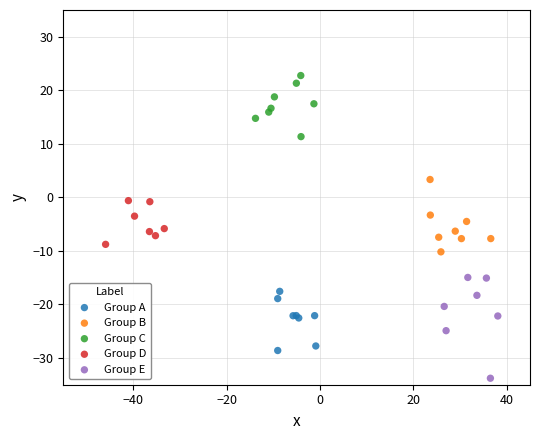

Which series contains the highest Y value?

Group C